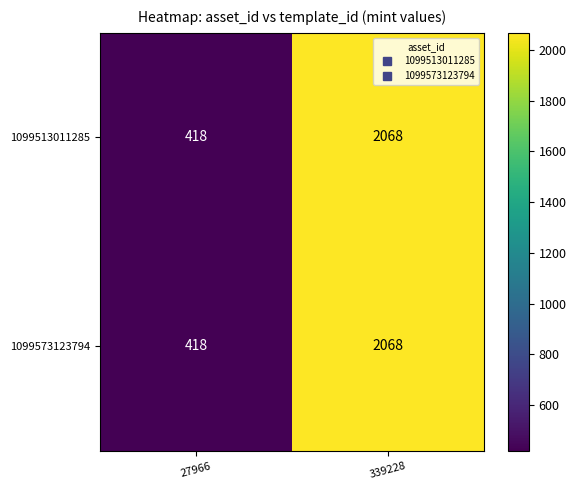

The 1099573123794 series shows 1383 at 339228. True or false?

False